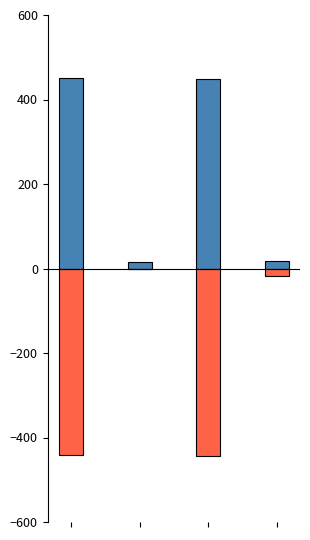

What is the value of the Presupuesto Vigente bar at the 4th from the left?

17.9